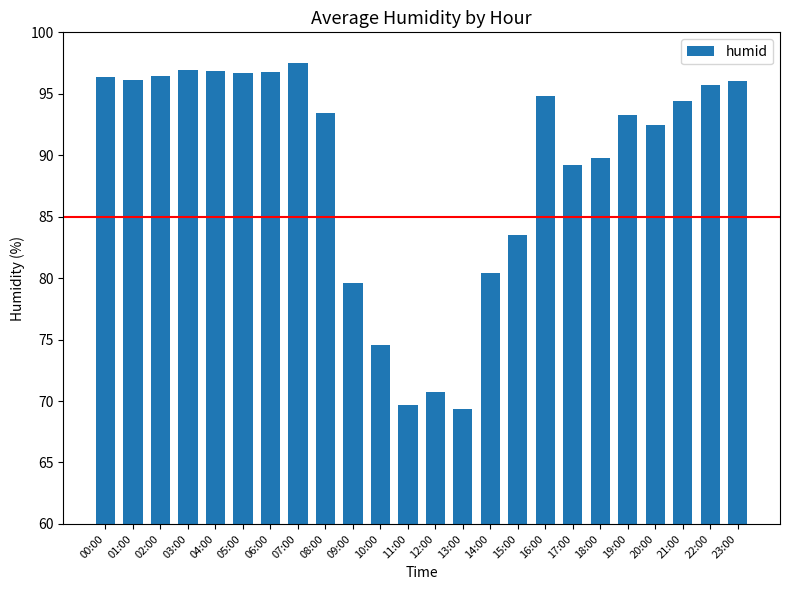

The chart shows a value of 79.6 at 09:00. True or false?

True